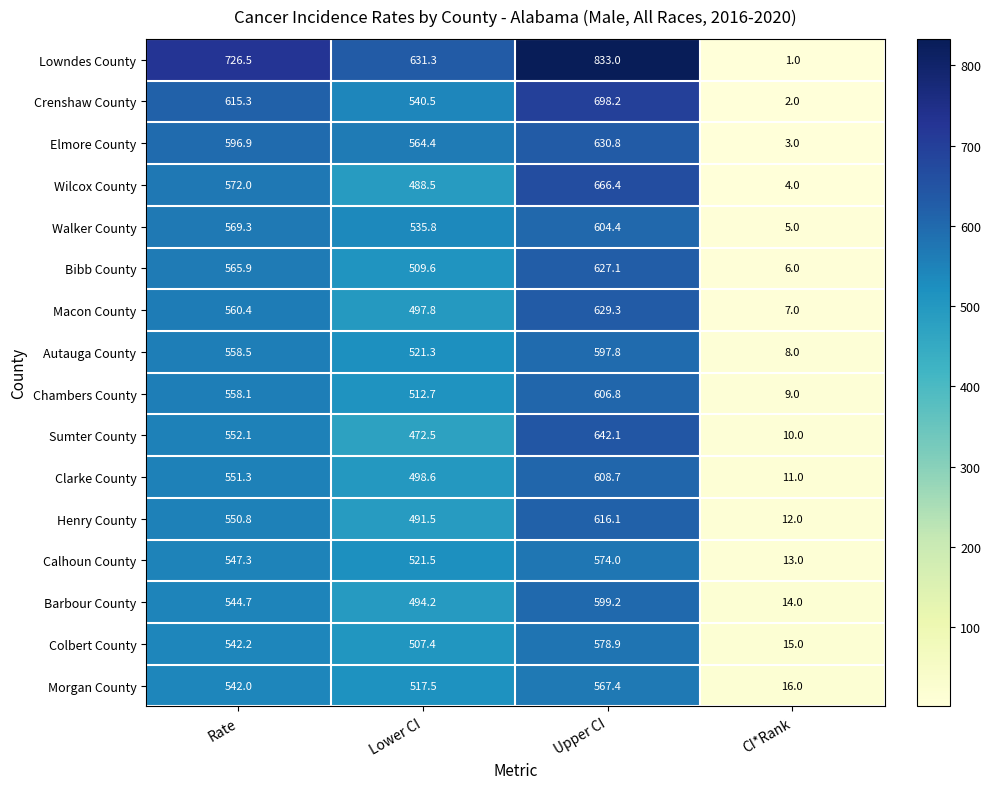

Between Lower CI and Upper CI, which series saw the biggest shift?

Lowndes County